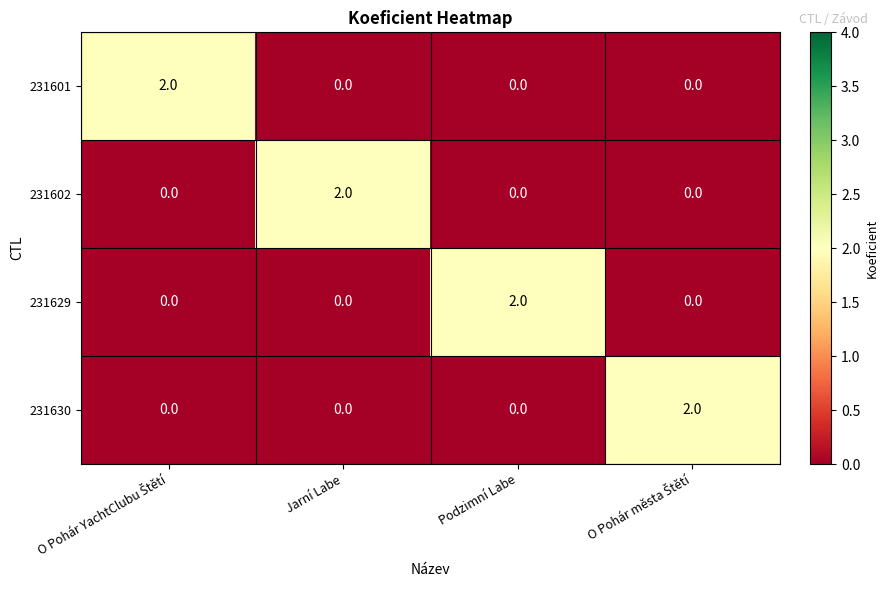

The value of 231629 at Podzimní Labe is 2. True or false?

True